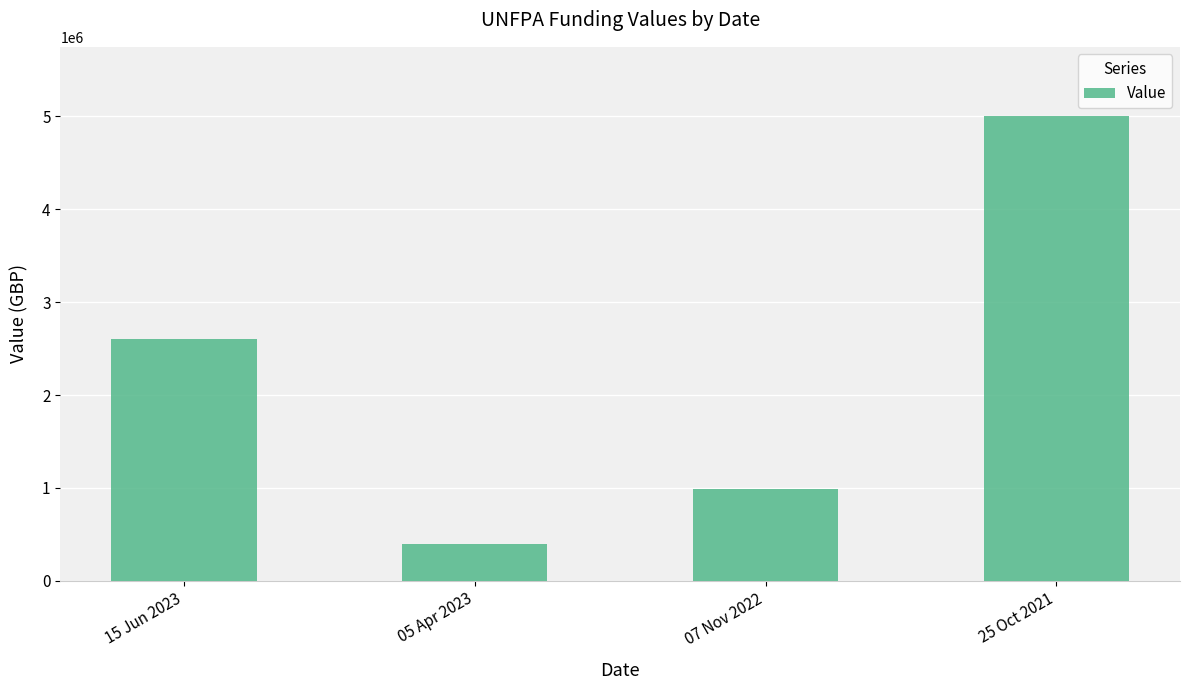

The chart shows a value of 987802.5 at 07 Nov 2022. True or false?

True